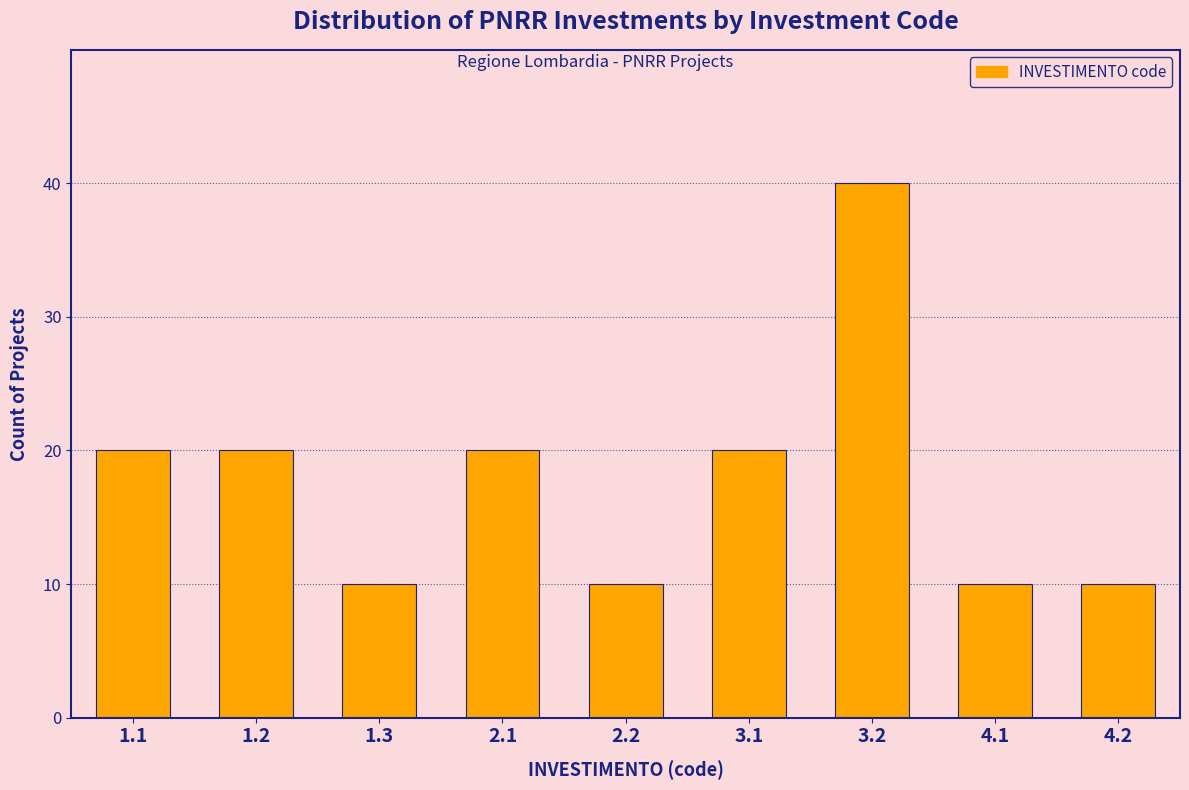

Reading left to right, list all the values displayed in this chart.

20	20	10	20	10	20	40	10	10